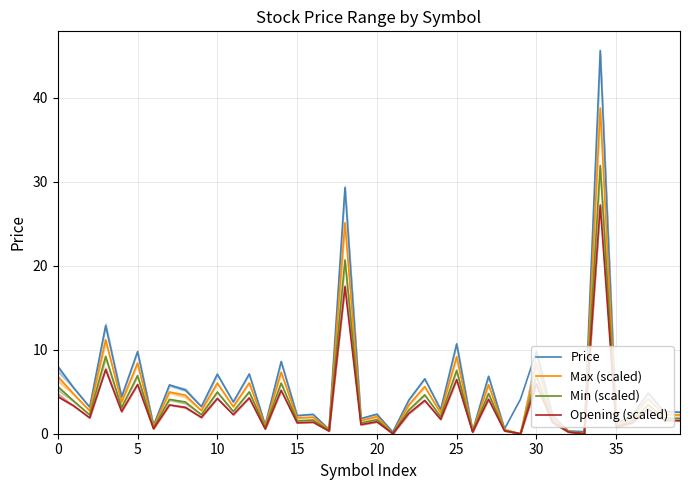

What is the average value of the Opening (scaled) series?

3.4